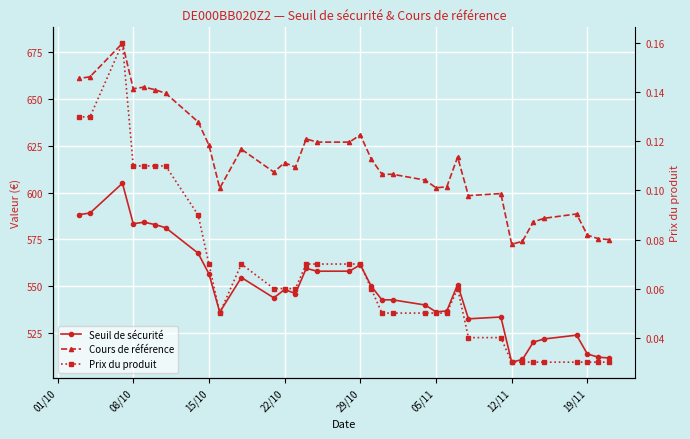

What are all the series names shown in the legend?

Seuil de sécurité, Cours de référence, Prix du produit